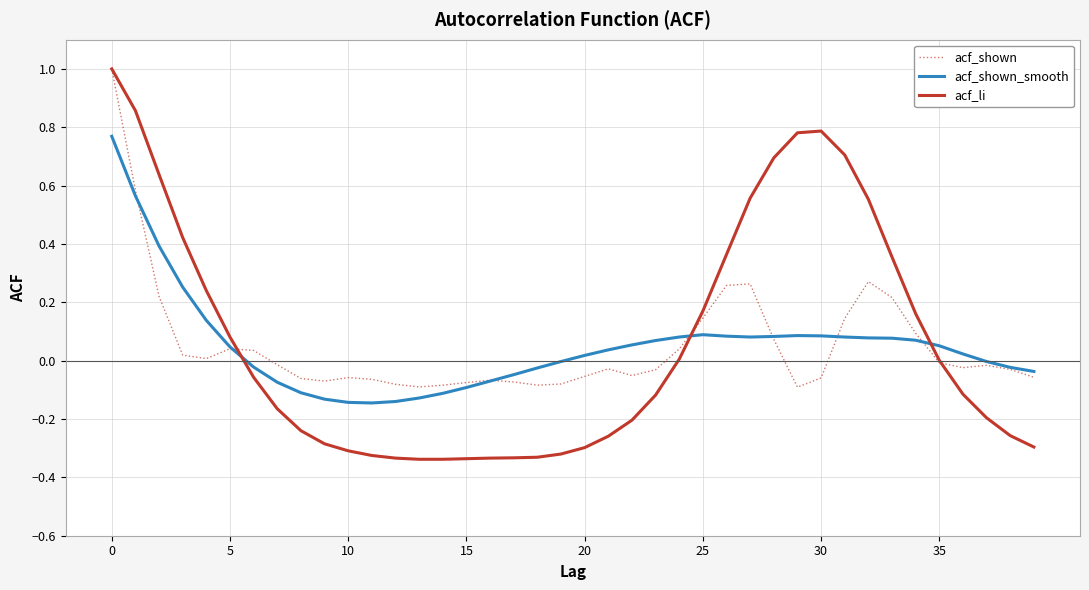

What is the maximum value shown in the chart?

1.0